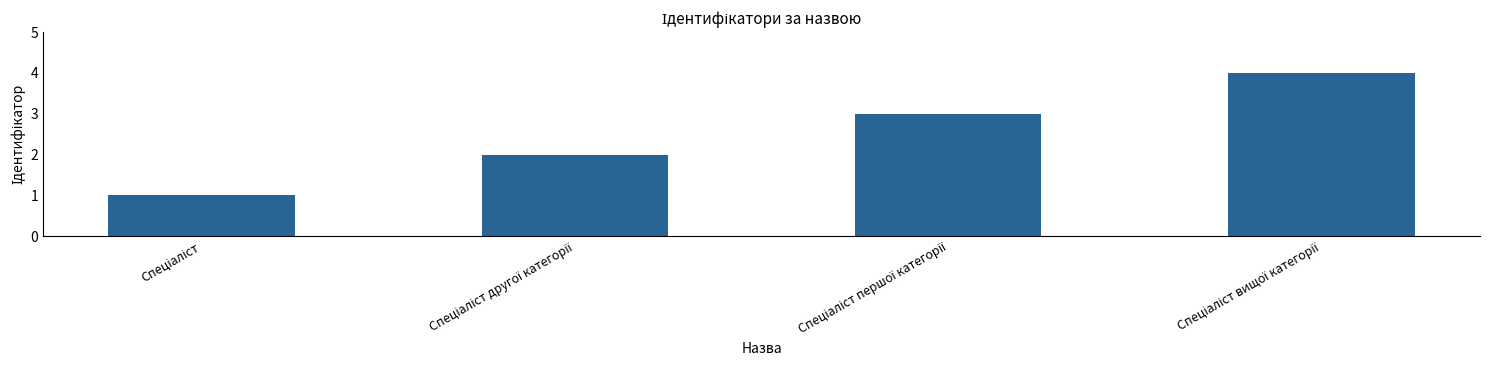

What is the maximum value shown in the chart?

4